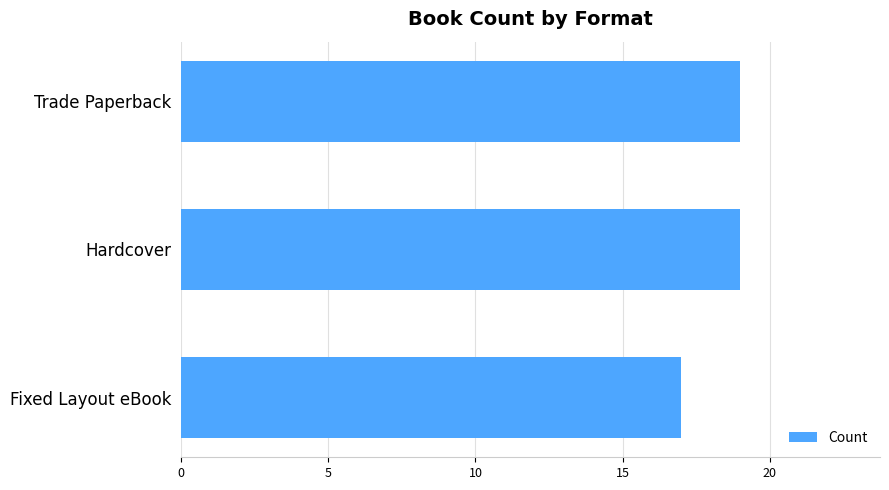

What is the value of the 2nd bar from the top?

19